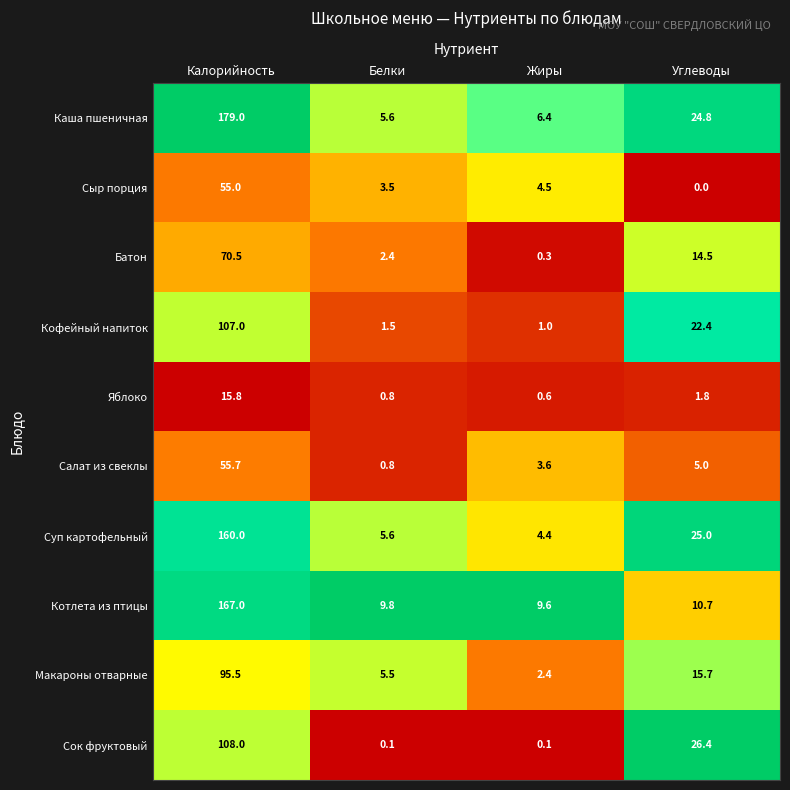

What is the maximum value shown in the chart?

179.0